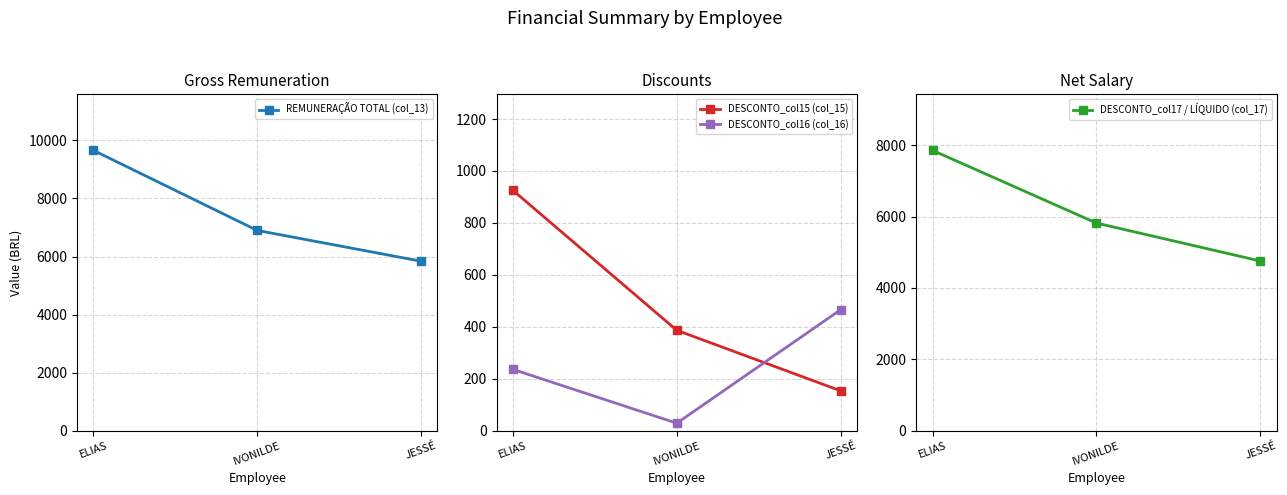

Is it true that DESCONTO_col17 / LÍQUIDO (col_17) equals 4754.6 at JESSÉ?

True